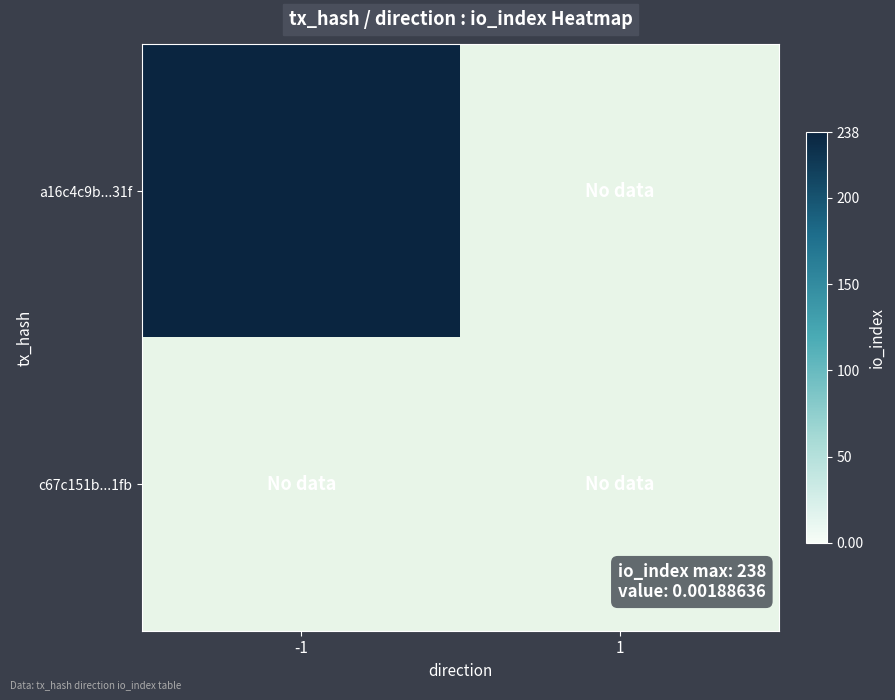

Is it true that a16c4c9b...31f equals 161 at -1?

False